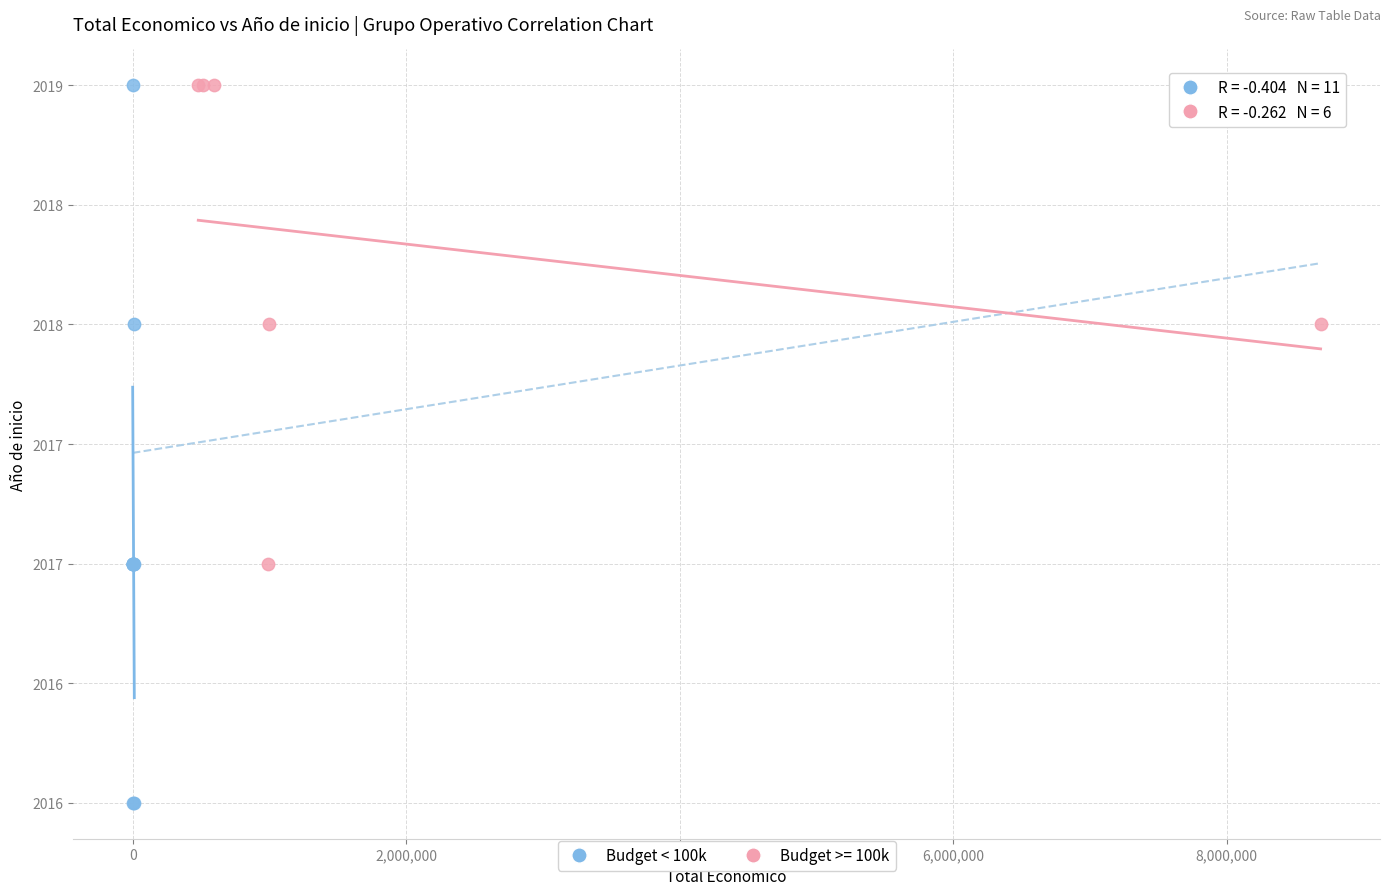

What are all the series names shown in the legend?

Budget < 100k, Budget >= 100k